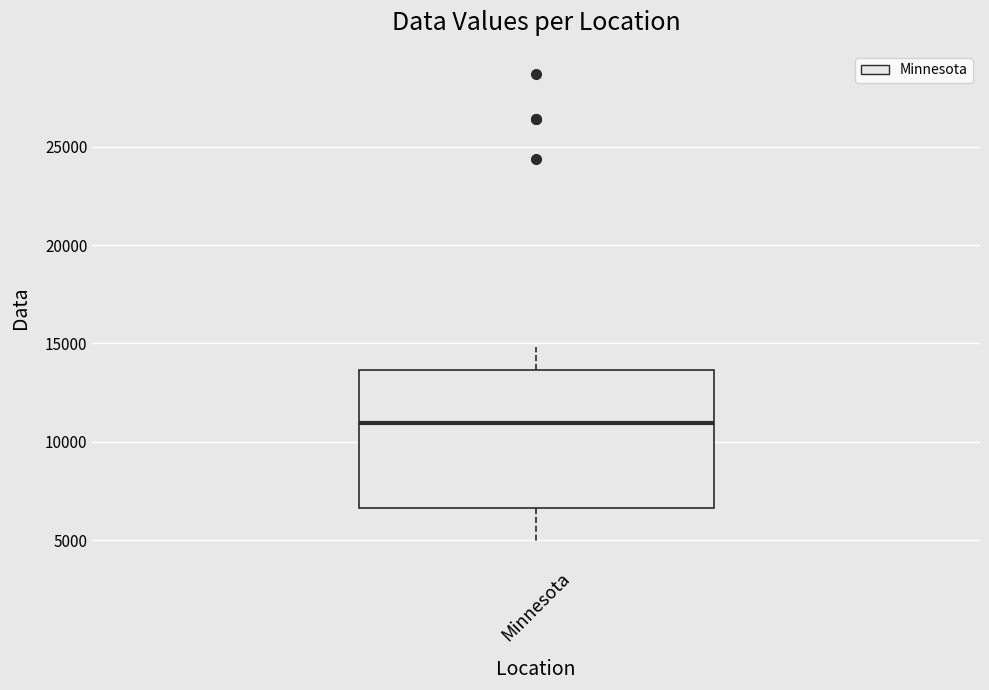

Transcribe this box plot: give where the median line is, the range the box spans, and where the two whiskers end, as read against the y-axis. The values are not printed on the chart, so give them approximately, as read against the axis.

median 11000, box 6500 to 13500, whiskers 5000 to 15000